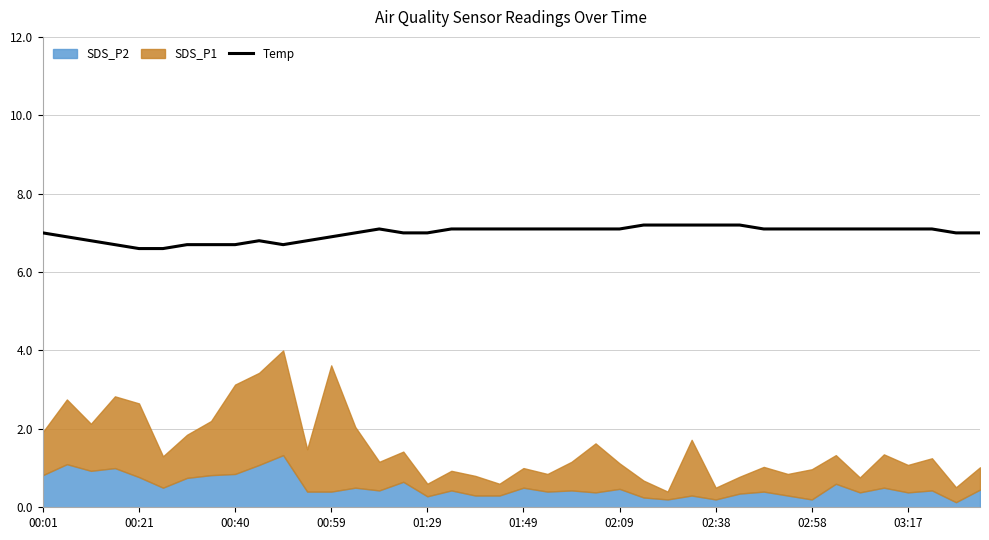

What is the difference between the maximum and minimum values?

0.6